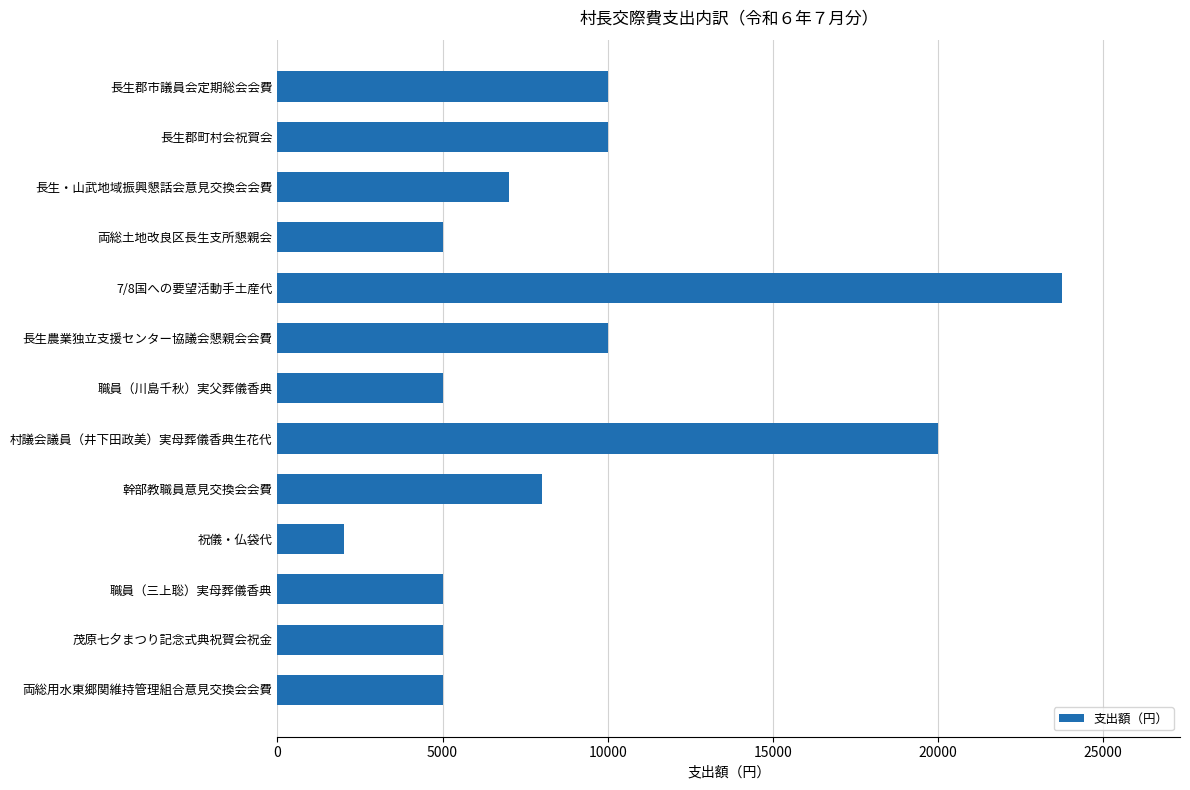

Reading bottom to top, list all the values displayed in this chart.

両総用水東郷関維持管理組合意見交換会会費=5000	茂原七夕まつり記念式典祝賀会祝金=5000	職員（三上聡）実母葬儀香典=5000	祝儀・仏袋代=2024	幹部教職員意見交換会会費=8000	村議会議員（井下田政美）実母葬儀香典生花代=20000	職員（川島千秋）実父葬儀香典=5000	長生農業独立支援センター協議会懇親会会費=10000	7/8国への要望活動手土産代=23760	両総土地改良区長生支所懇親会=5000	長生・山武地域振興懇話会意見交換会会費=7000	長生郡町村会祝賀会=10000	長生郡市議員会定期総会会費=10000